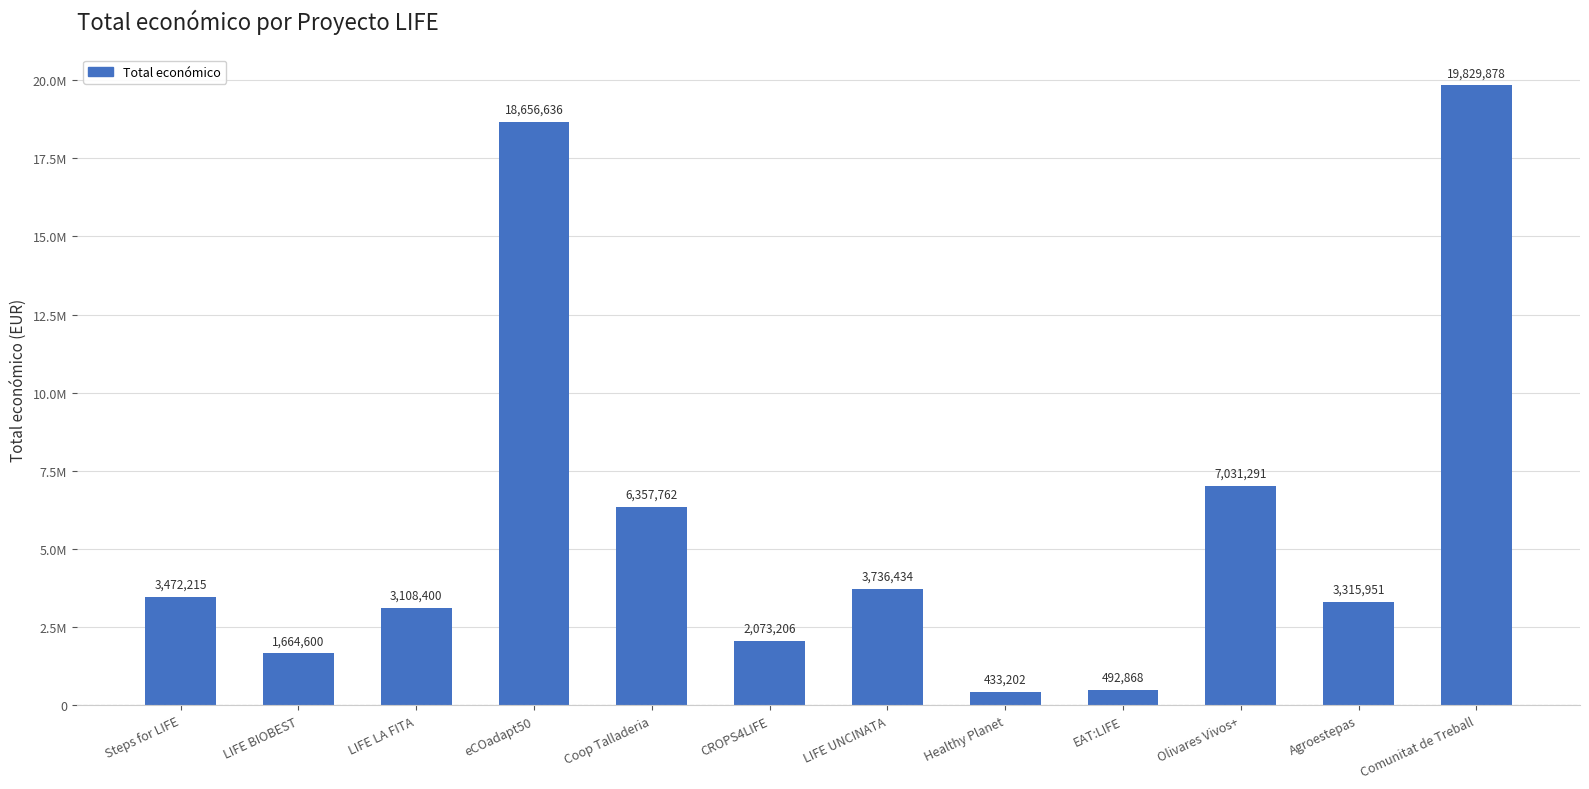

Between LIFE UNCINATA and Steps for LIFE, which is larger?

LIFE UNCINATA